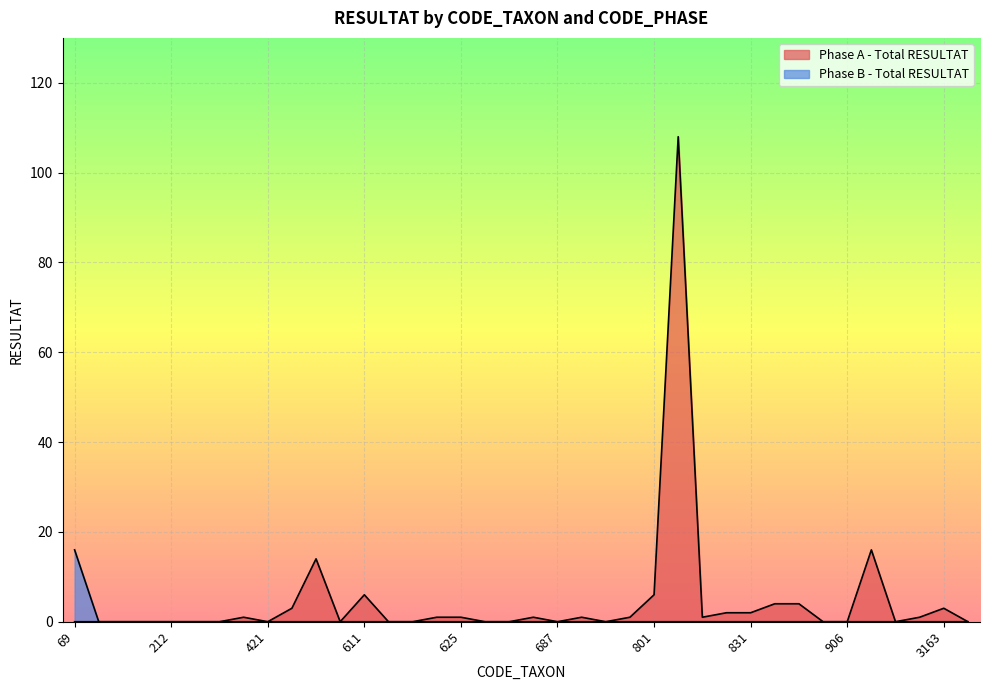

Where is Phase A - Total RESULTAT nearest to the value 54?

933